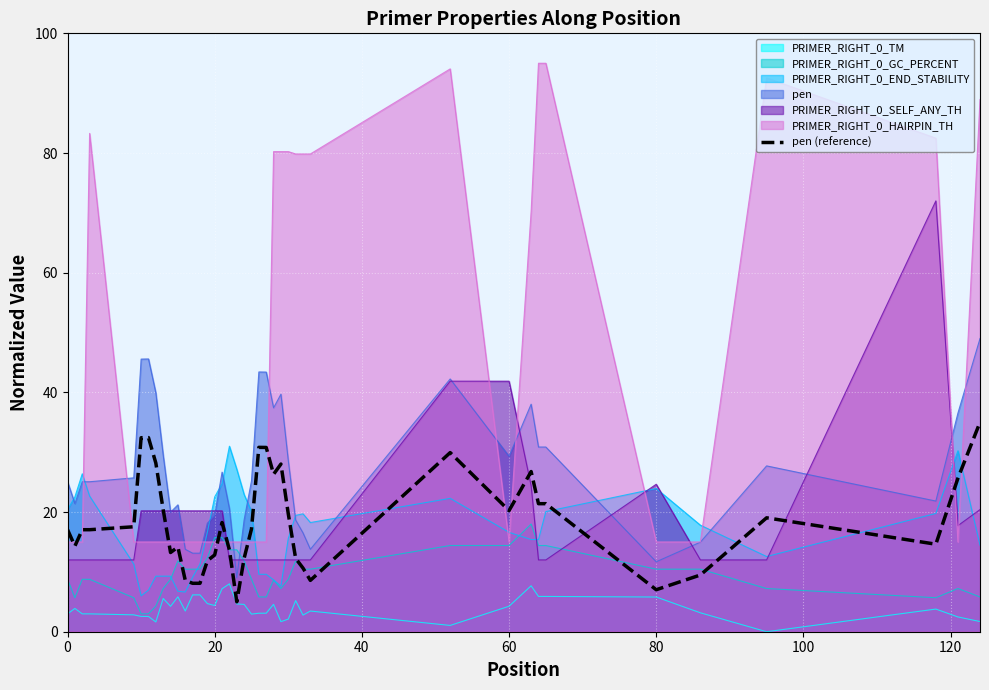

What is the lowest value of the pen (reference) series?

5.0